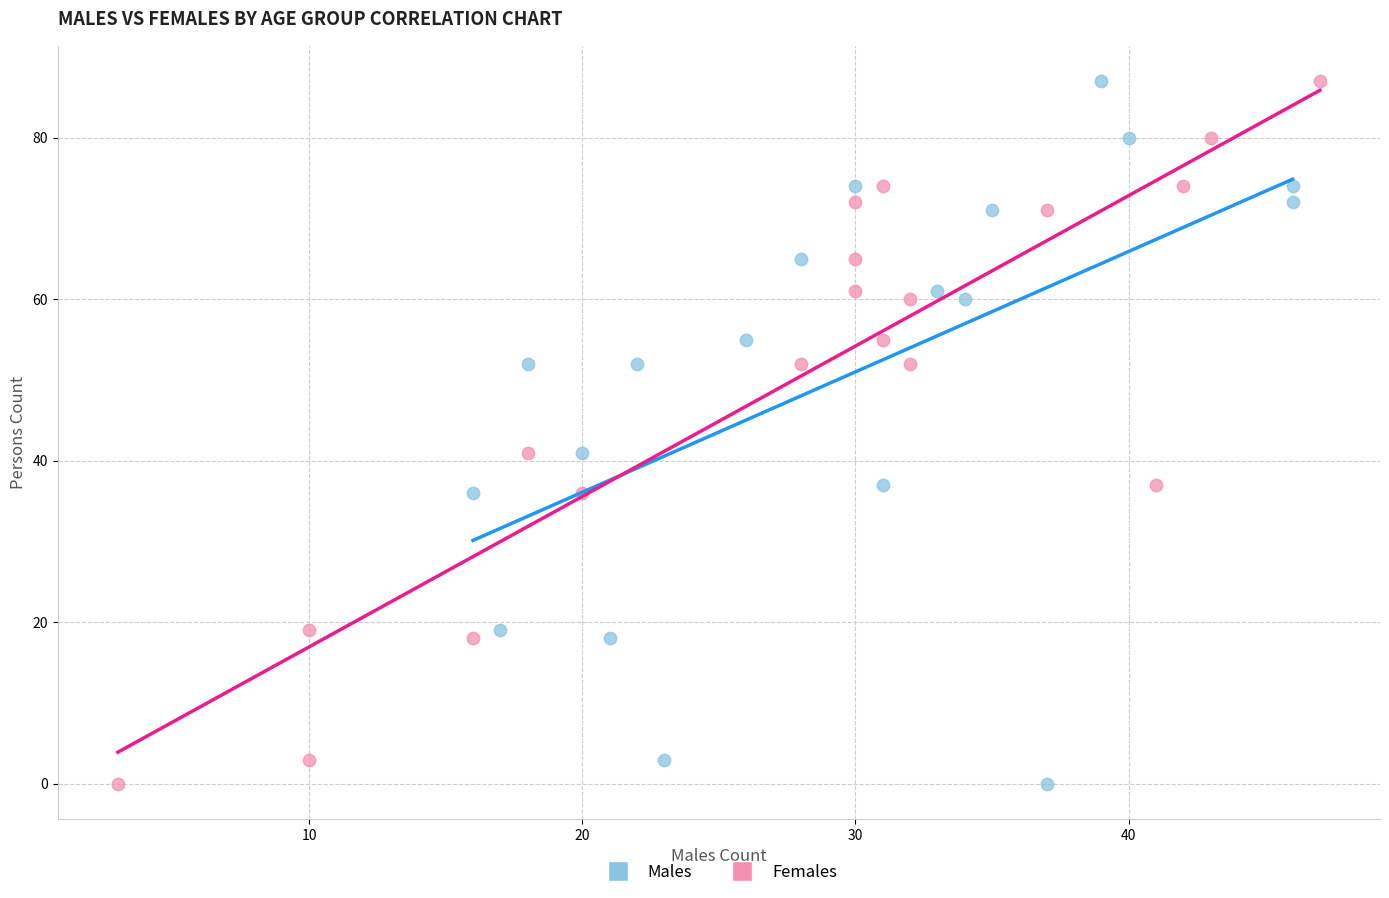

What are all the series names shown in the legend?

Males, Females